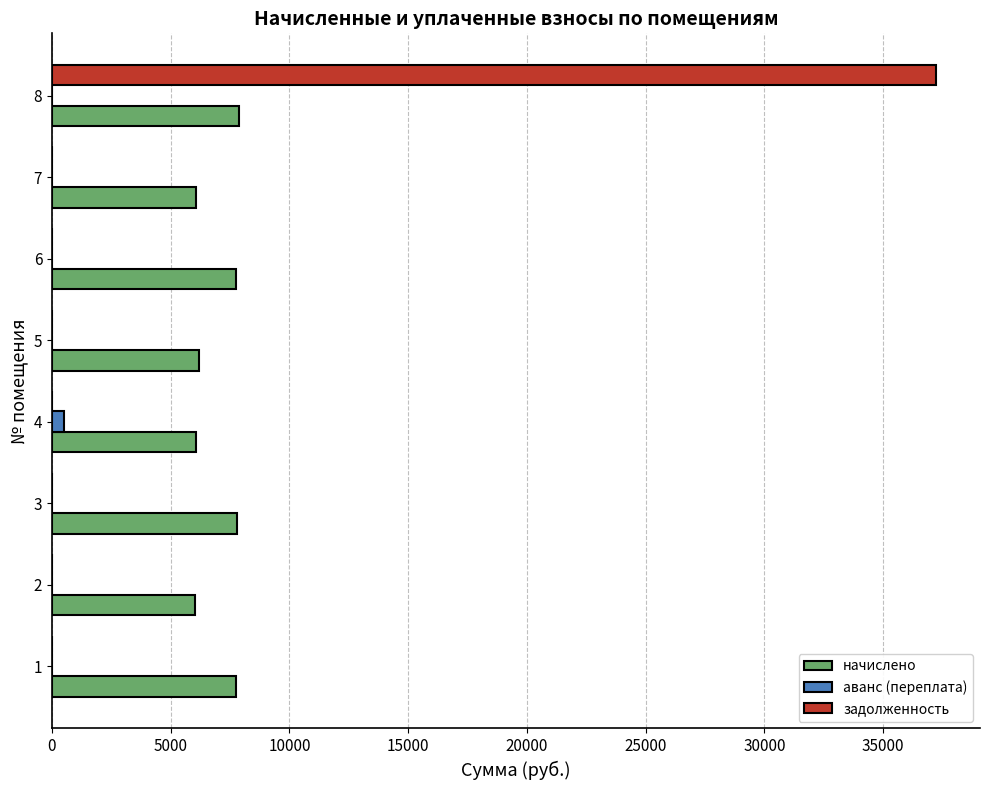

The value of задолженность at 1 is 22379.0. True or false?

False